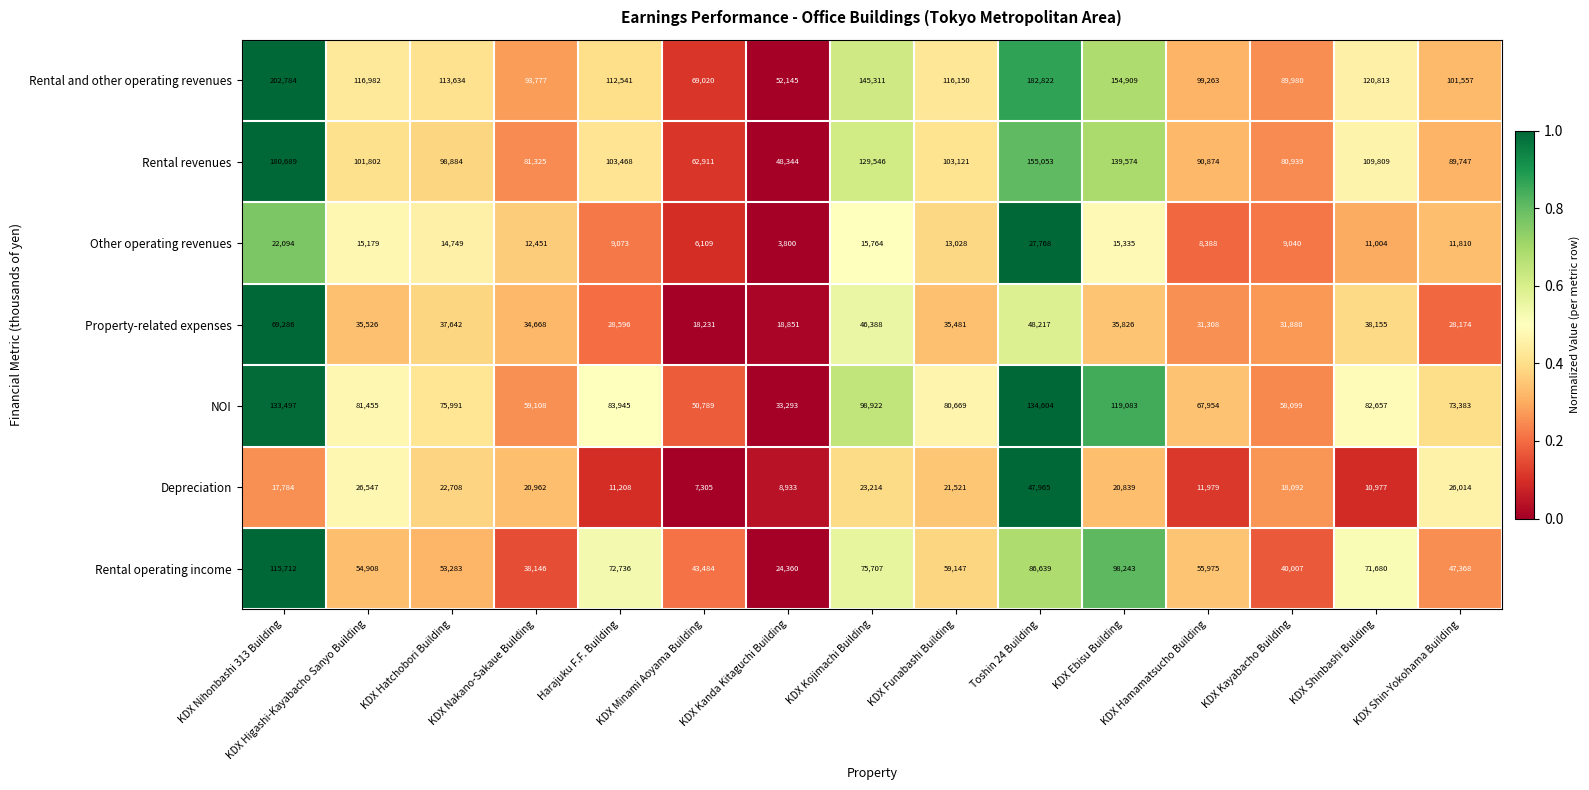

Between KDX Nakano-Sakaue Building and KDX Shin-Yokohama Building, which series saw the biggest shift?

NOI